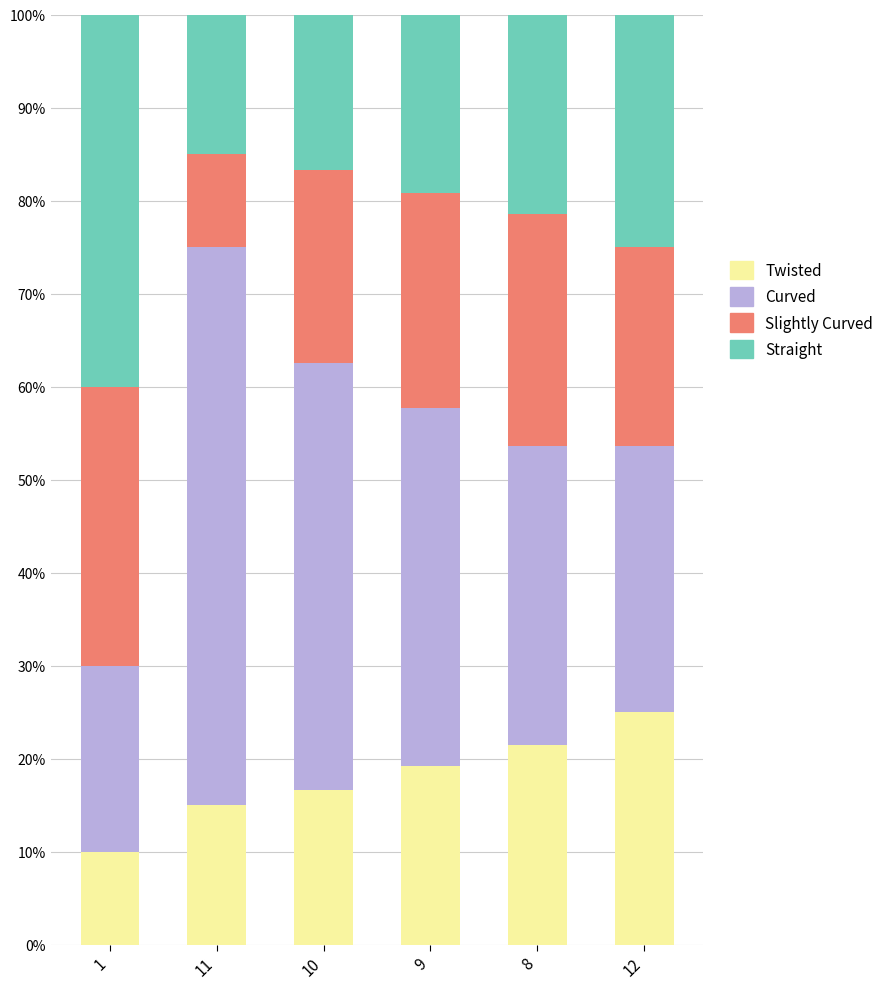

How many bars are there in total?

6